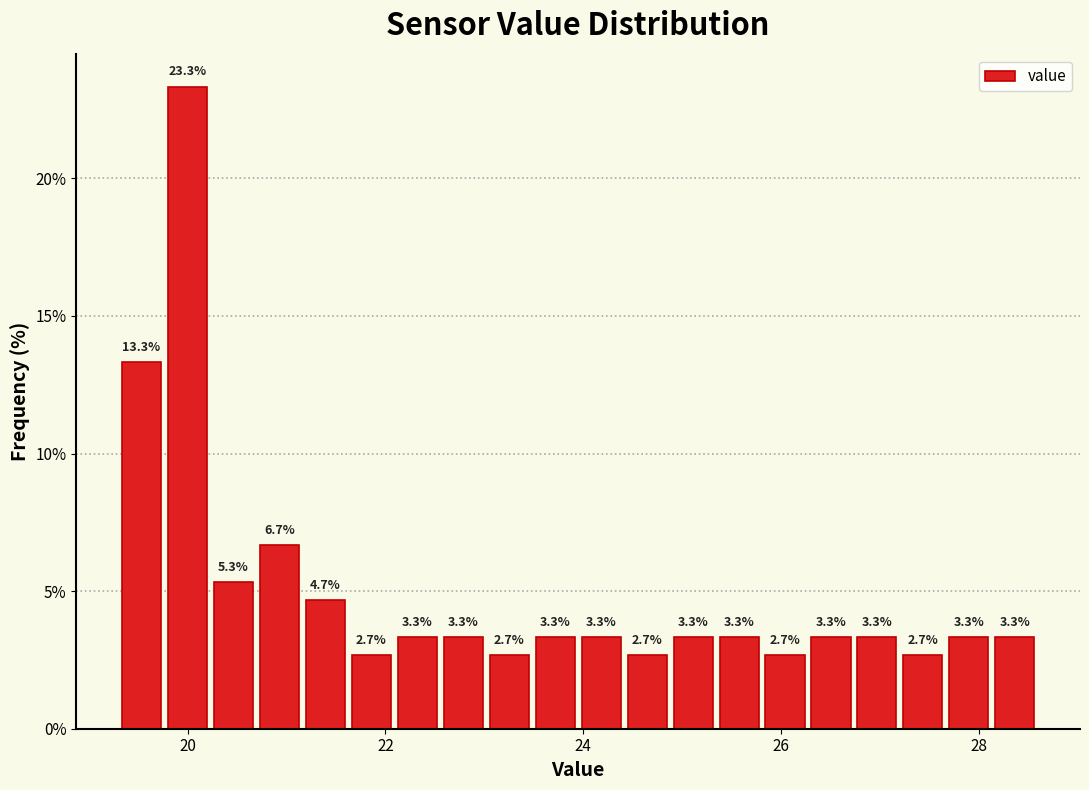

Read against the x-axis, roughly where is the centre of the tallest bar?

20.0